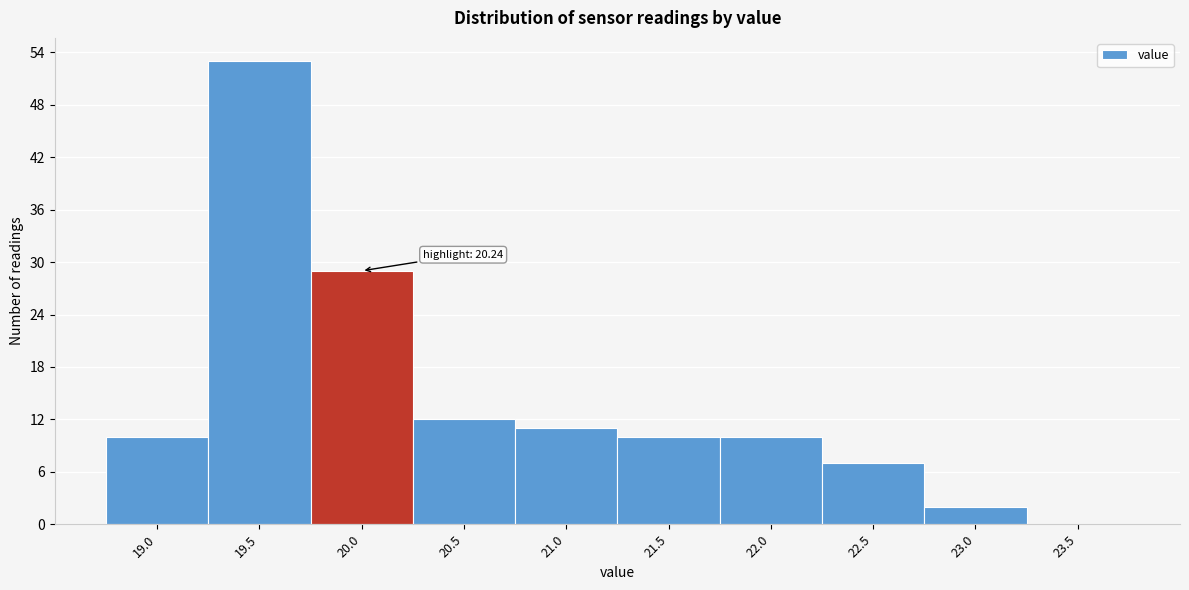

Reading left to right, what are all the values shown in this chart?

19.0=10	19.5=53	20.0=29	20.5=12	21.0=11	21.5=10	22.0=10	22.5=7	23.0=2	23.5=0